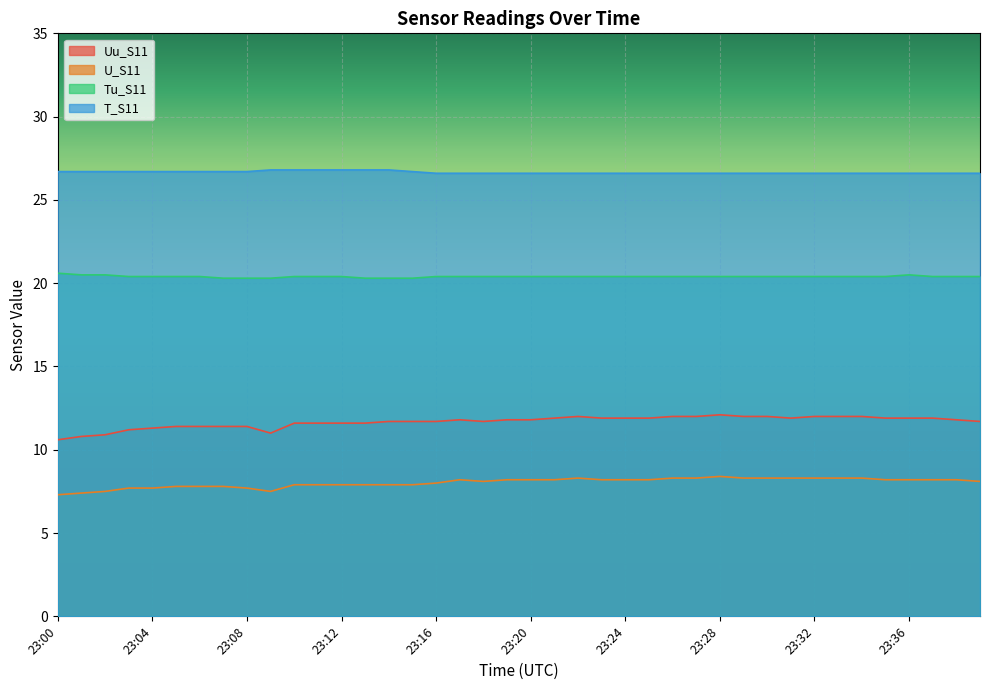

Count the number of categories in the chart.

40